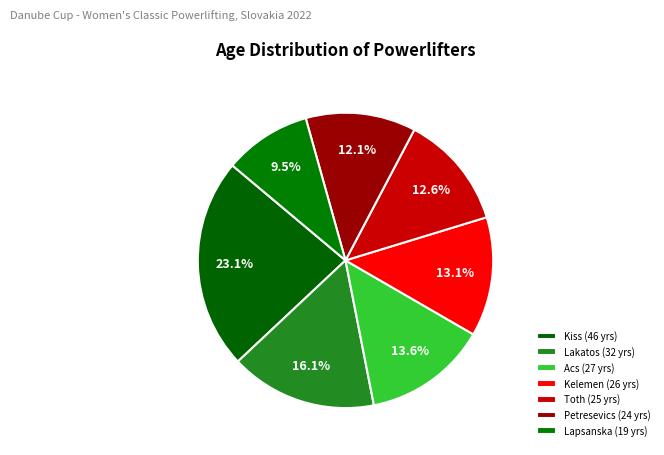

How many segments does this pie chart have?

7